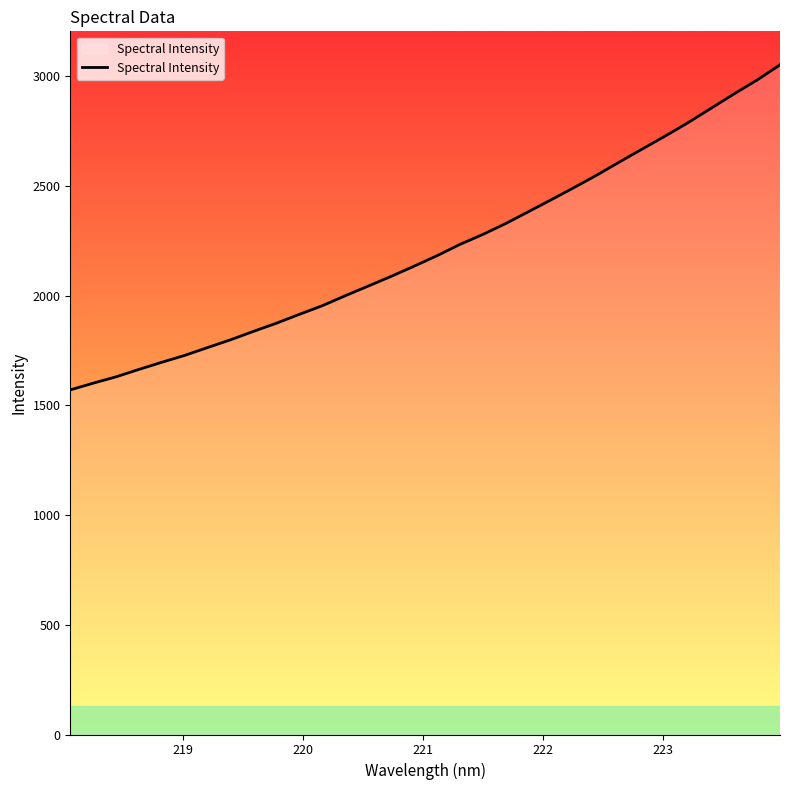

What is the difference between the maximum and minimum values?

1481.2